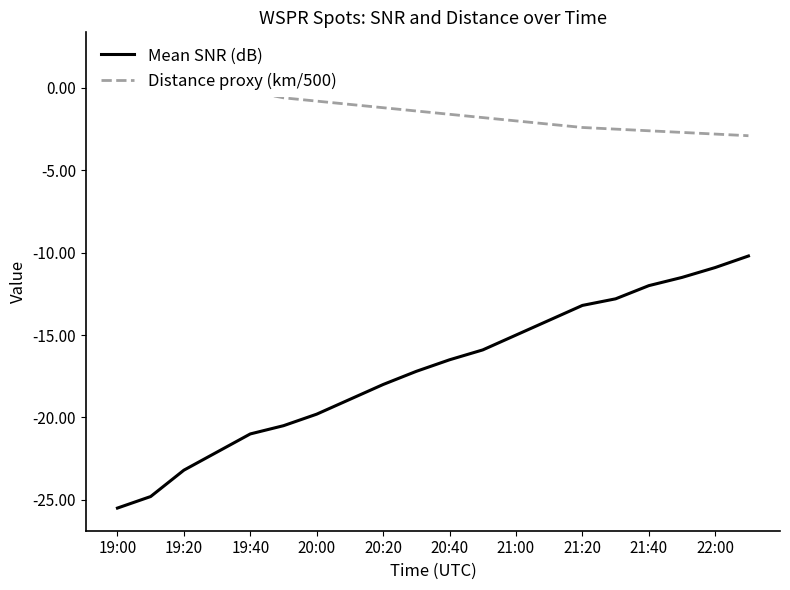

True or false: Distance proxy (km/500) and Mean SNR (dB) intersect in this chart.

False